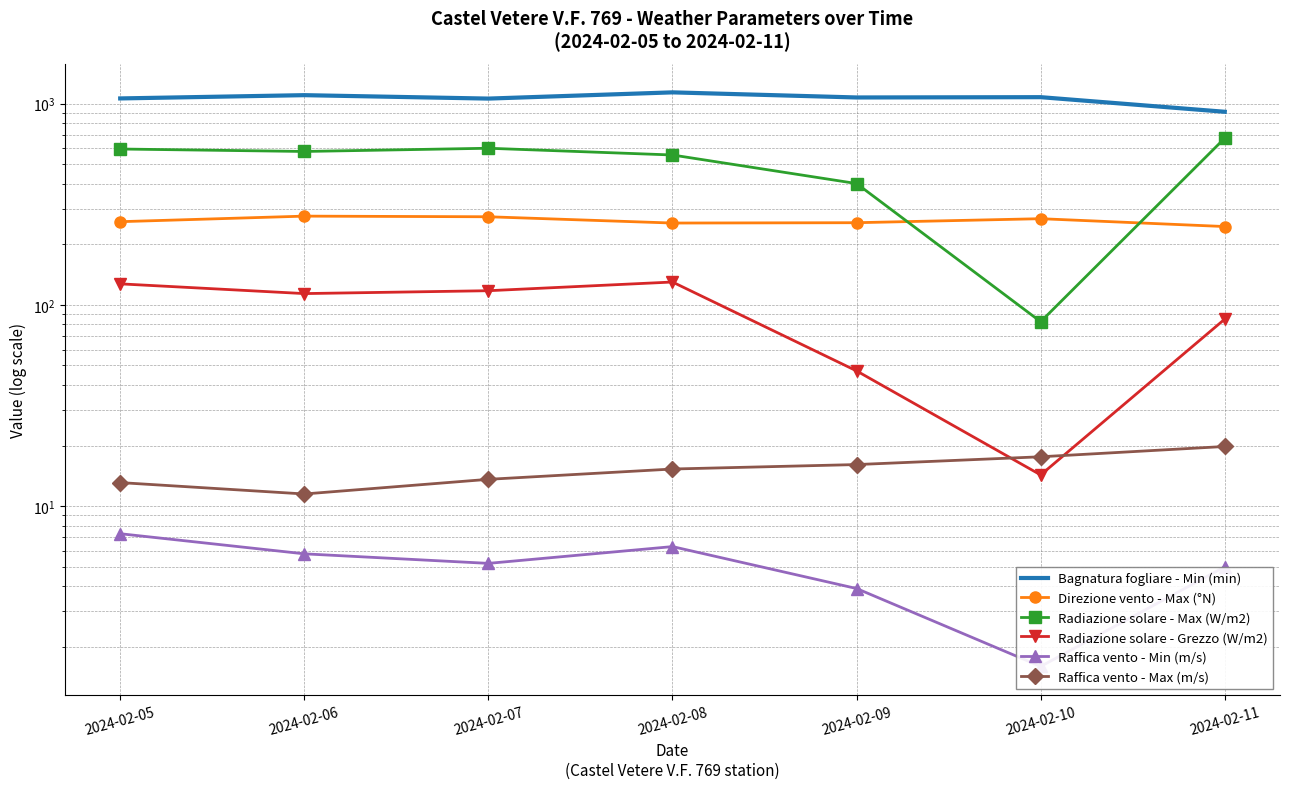

Which series changed the most between 2024-02-05 and 2024-02-11?

Bagnatura fogliare - Min (min)